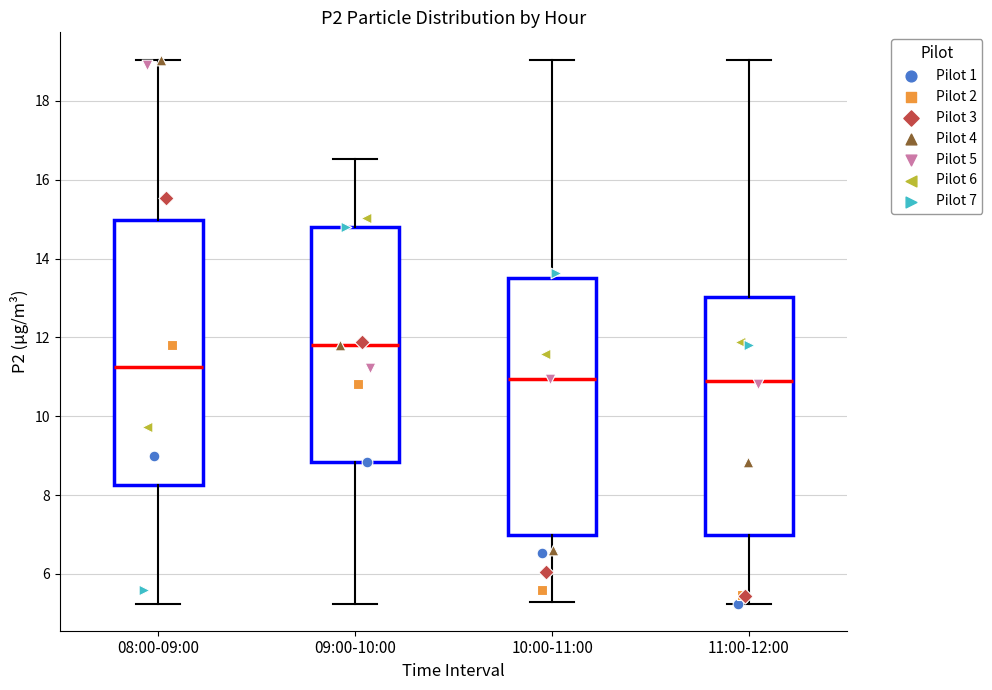

Reading left to right, transcribe this box plot: for each box, give where its median line is, the range the box spans, and where its two whiskers end, as read against the y-axis. The values are not printed on the chart, so give them approximately, as read against the axis.

08:00-09:00: median 11.2, box 8.2 to 15.0, whiskers 5.2 to 19.0
09:00-10:00: median 11.8, box 8.8 to 14.8, whiskers 5.2 to 16.6
10:00-11:00: median 11.0, box 7.0 to 13.4, whiskers 5.2 to 19.0
11:00-12:00: median 10.8, box 7.0 to 13.0, whiskers 5.2 to 19.0